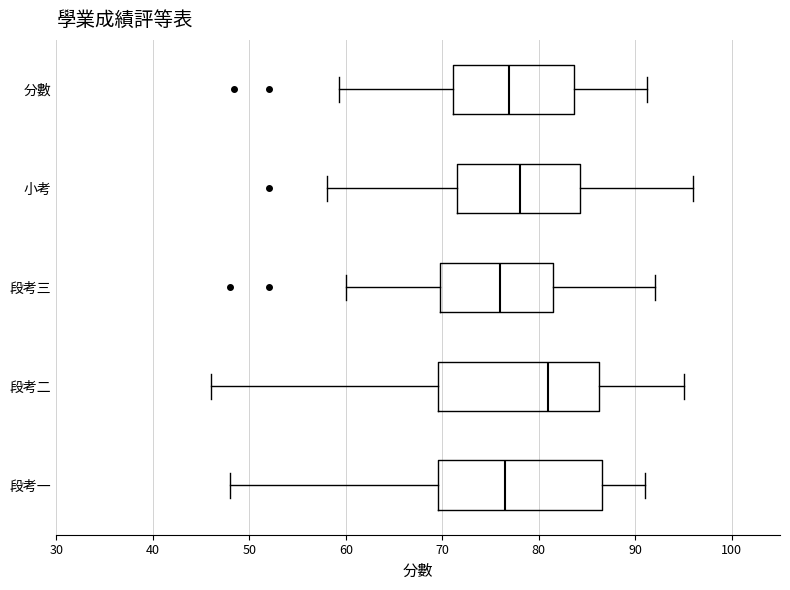

Where does the right whisker of the box for 段考一 end on the x-axis? The values are not printed on the chart, so give them approximately, as read against the axis.

91